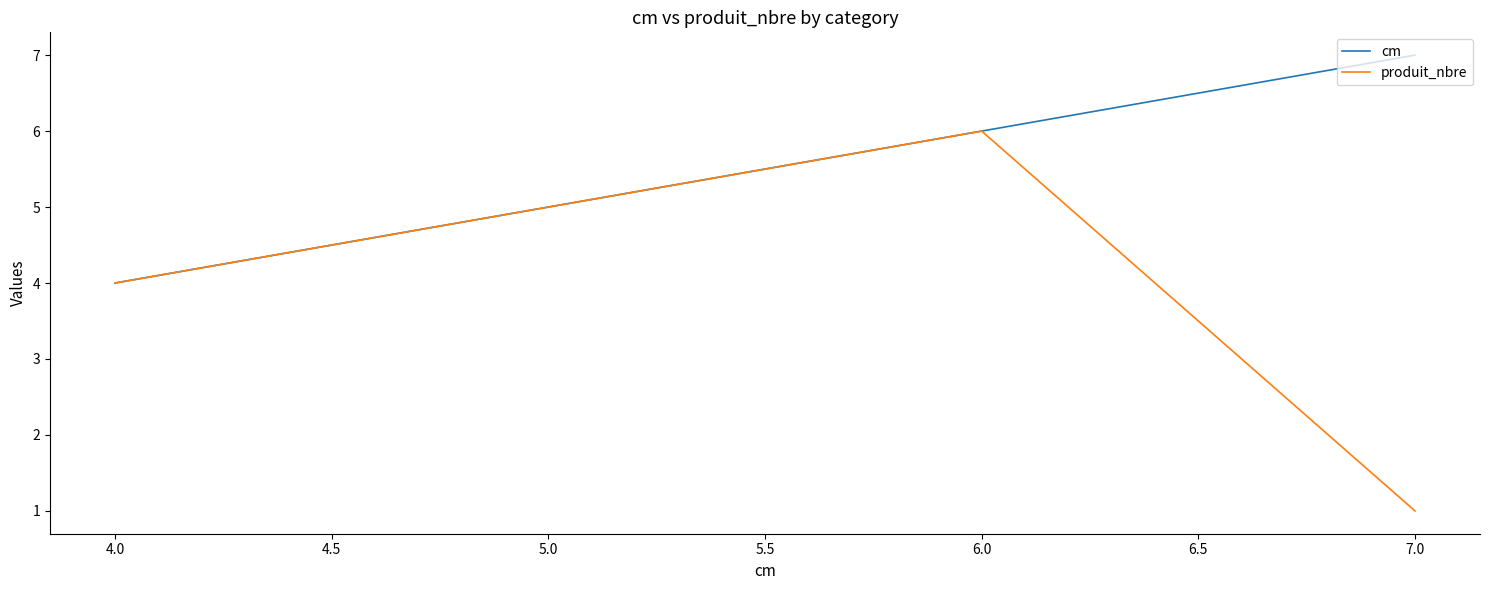

Which series has the largest total across all categories?

cm